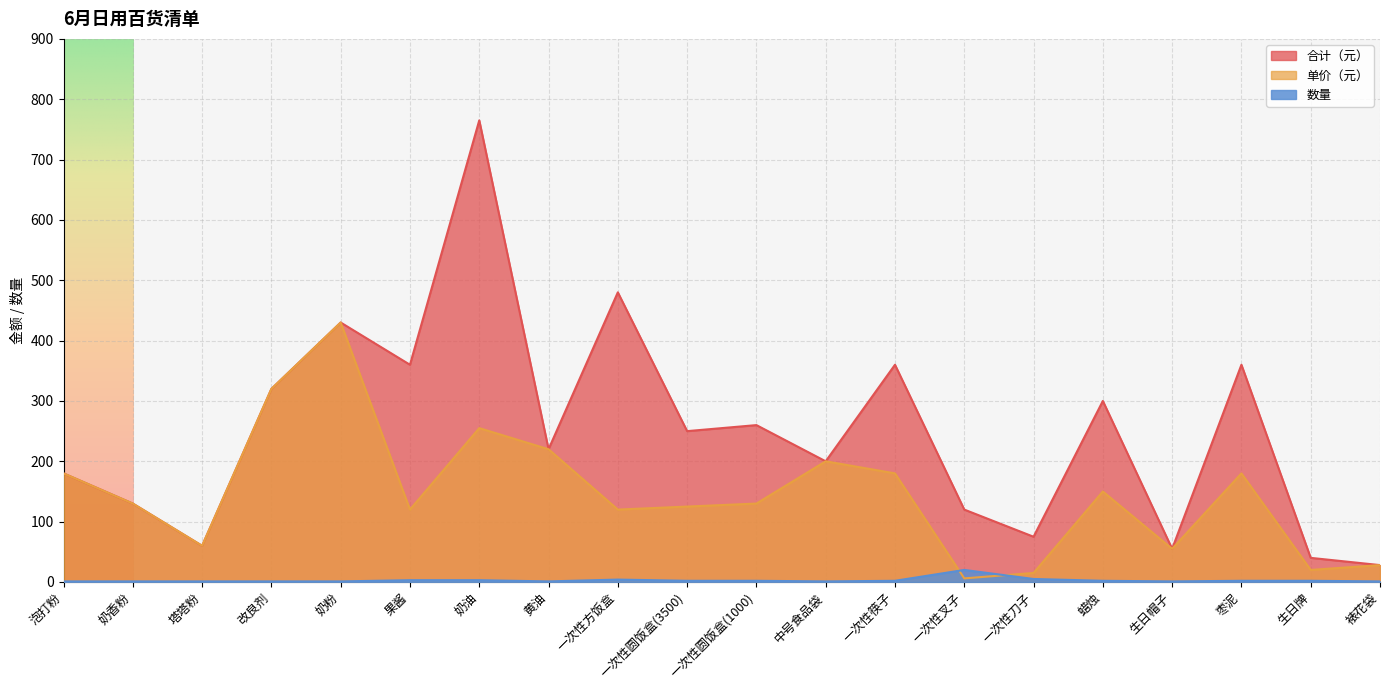

True or false: 合计（元） and 单价（元） intersect in this chart.

False